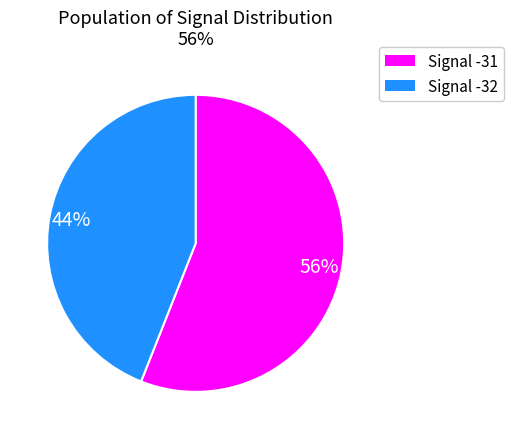

To the nearest percent, what percentage of the pie is Signal -31?

56%